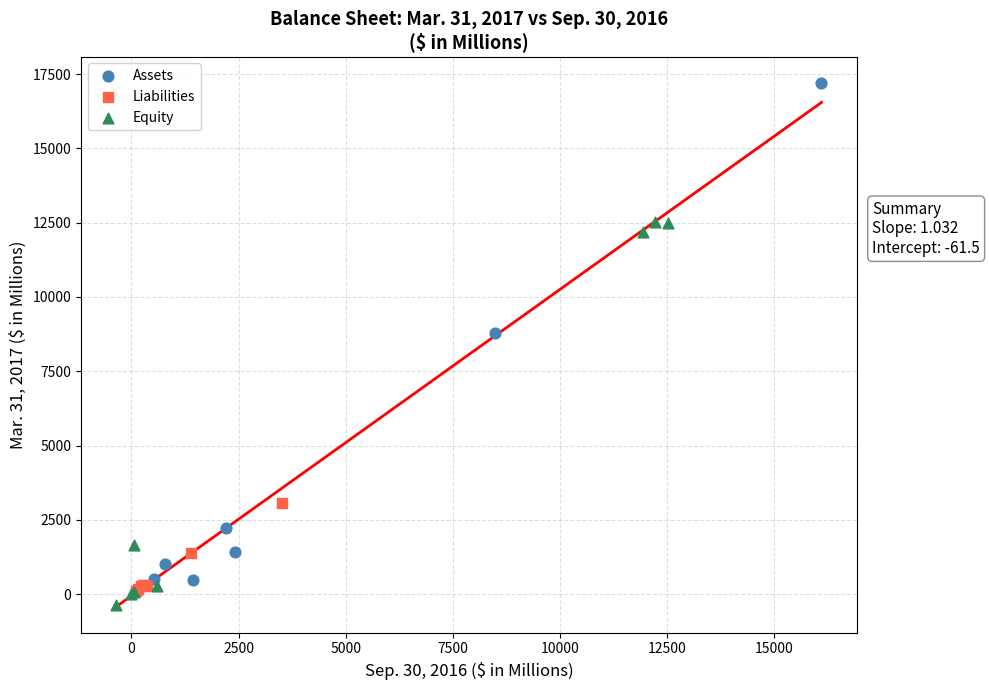

Which series contains the highest Y value?

Assets